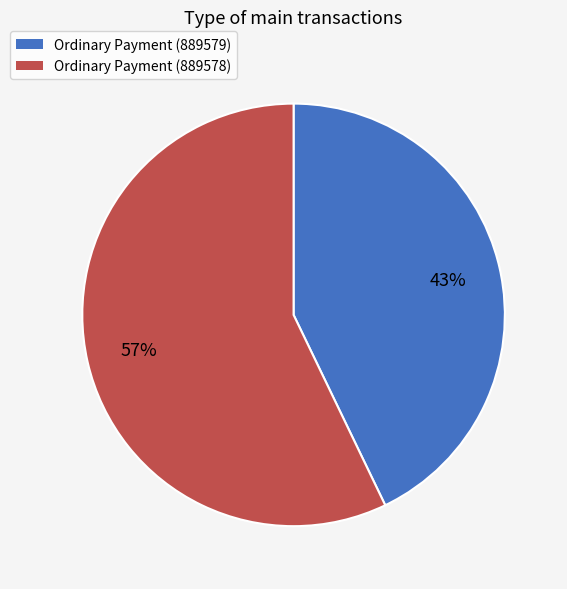

What is the smallest slice in the pie chart?

Ordinary Payment (889579)